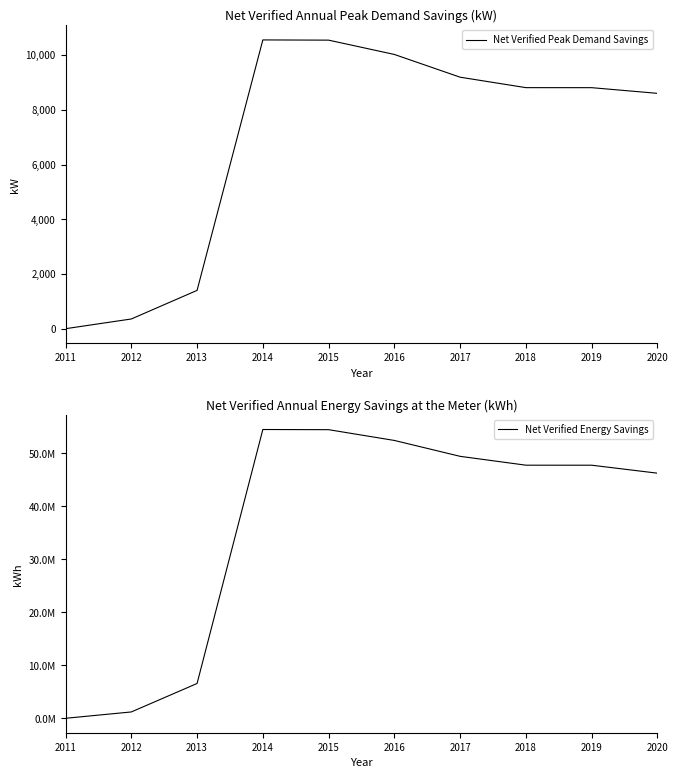

True or false: Net Verified Energy Savings and Net Verified Peak Demand Savings intersect in this chart.

False